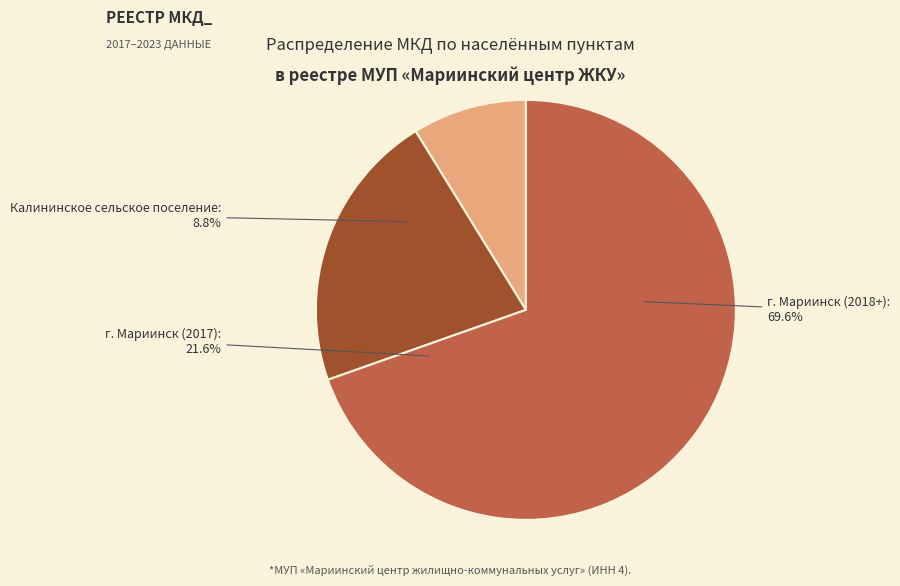

Is it true that г. Мариинск (2017) is 22% of the pie?

True